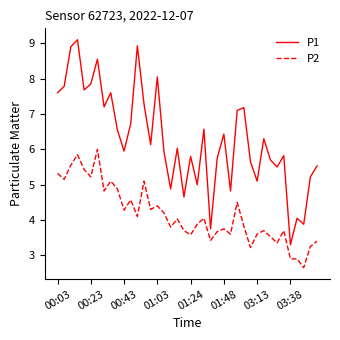

What is the difference between the maximum and minimum values in the P1 series?

5.8